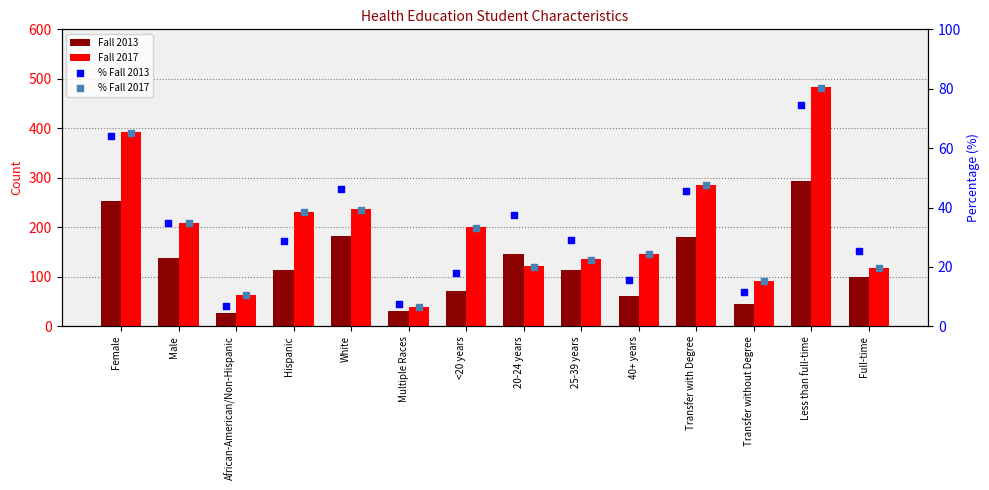

Which series has the widest spread of Y values?

Fall 2017